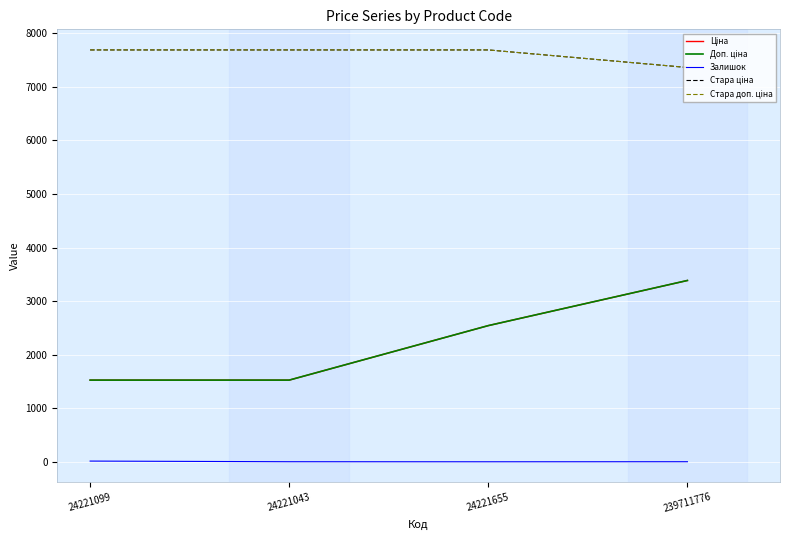

Does the chart have visible grid lines?

Yes